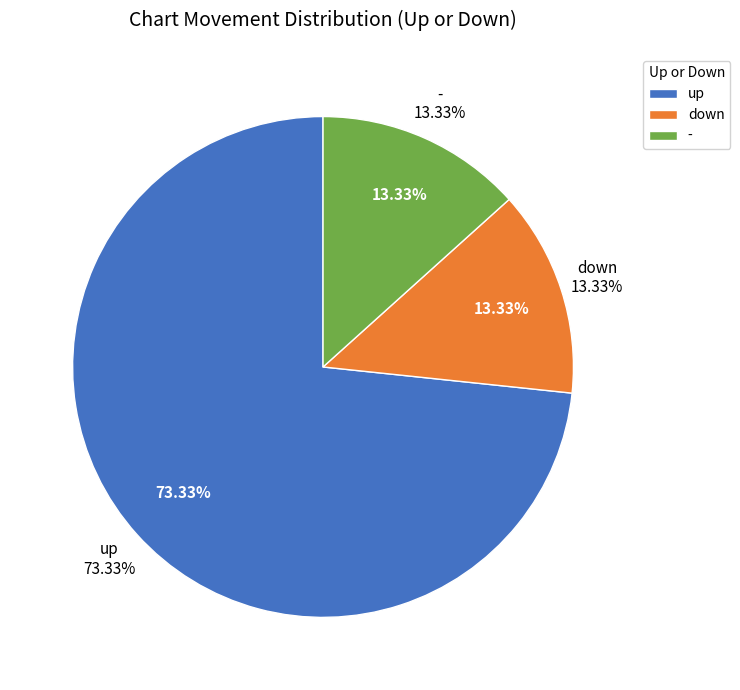

True or false: down accounts for 1% of the total.

False